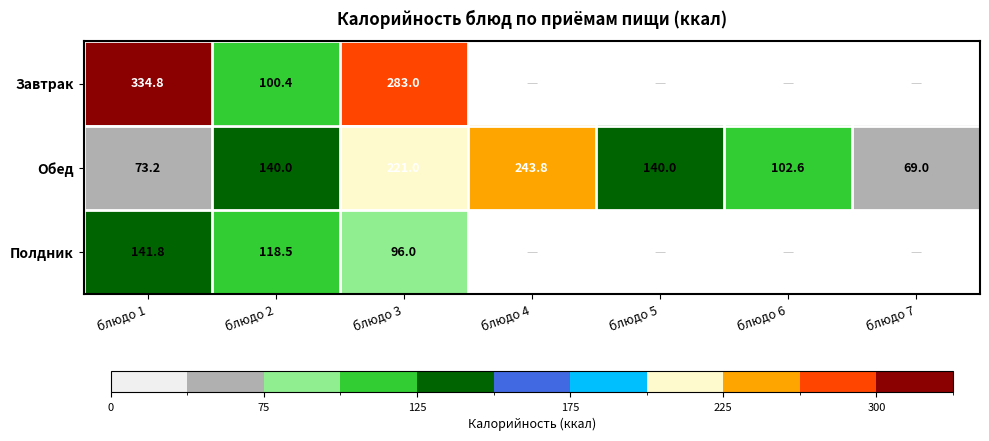

Is it true that Обед equals 44.4 at блюдо 6?

False